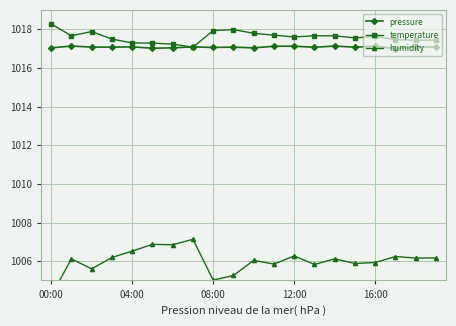

True or false: temperature has a value of 1017.7 at 14.

True